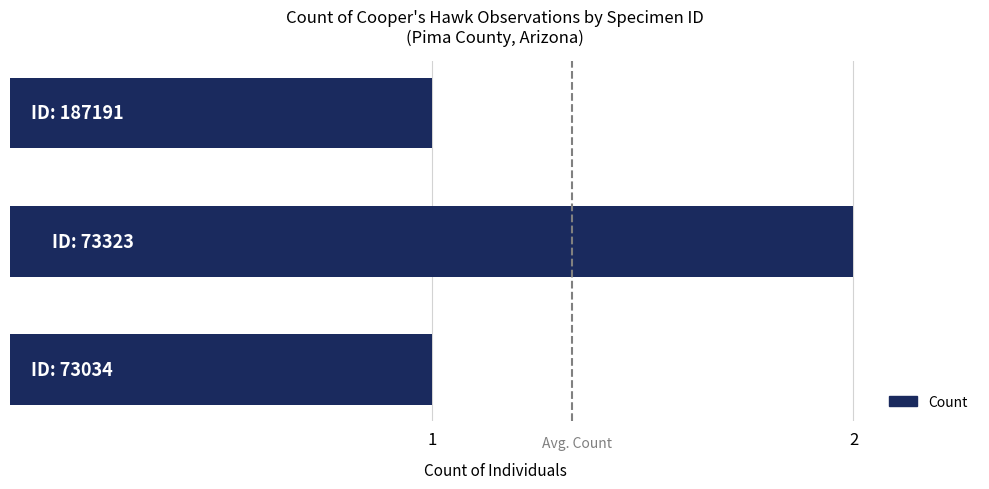

What is the sum of all values?

4